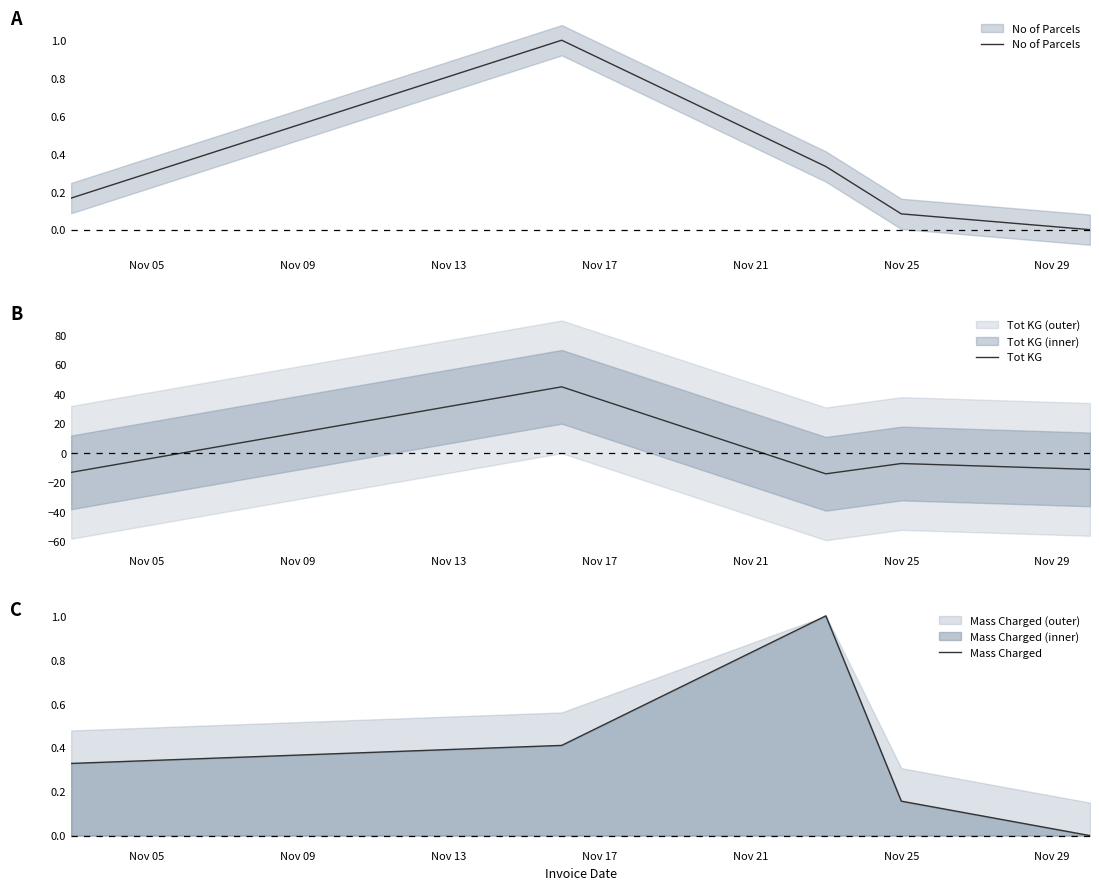

What is the lowest value of the Tot KG series?

-14